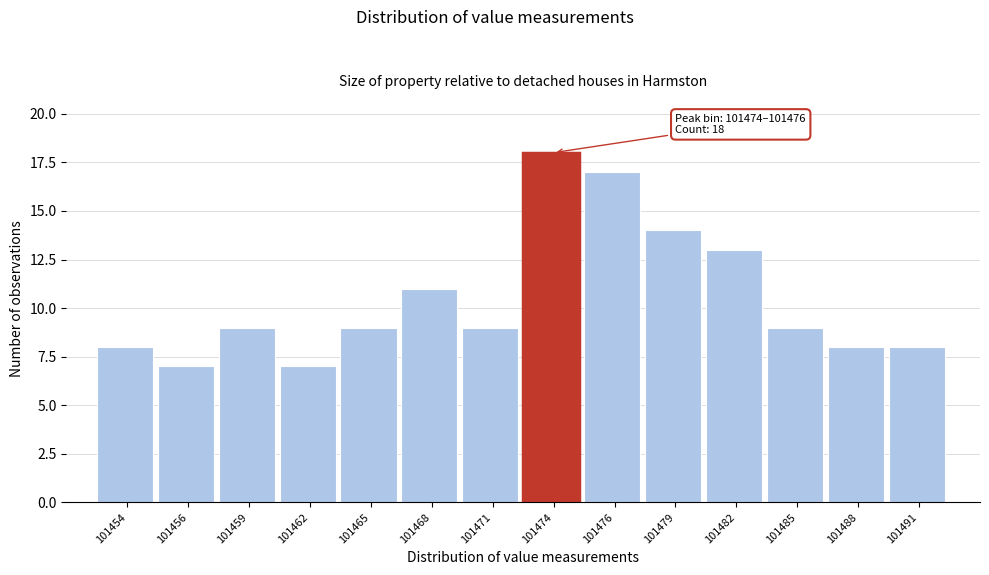

Reading right to left, transcribe all the data shown in this chart.

101491=8	101488=8	101485=9	101482=13	101479=14	101476=17	101474=18	101471=9	101468=11	101465=9	101462=7	101459=9	101456=7	101454=8